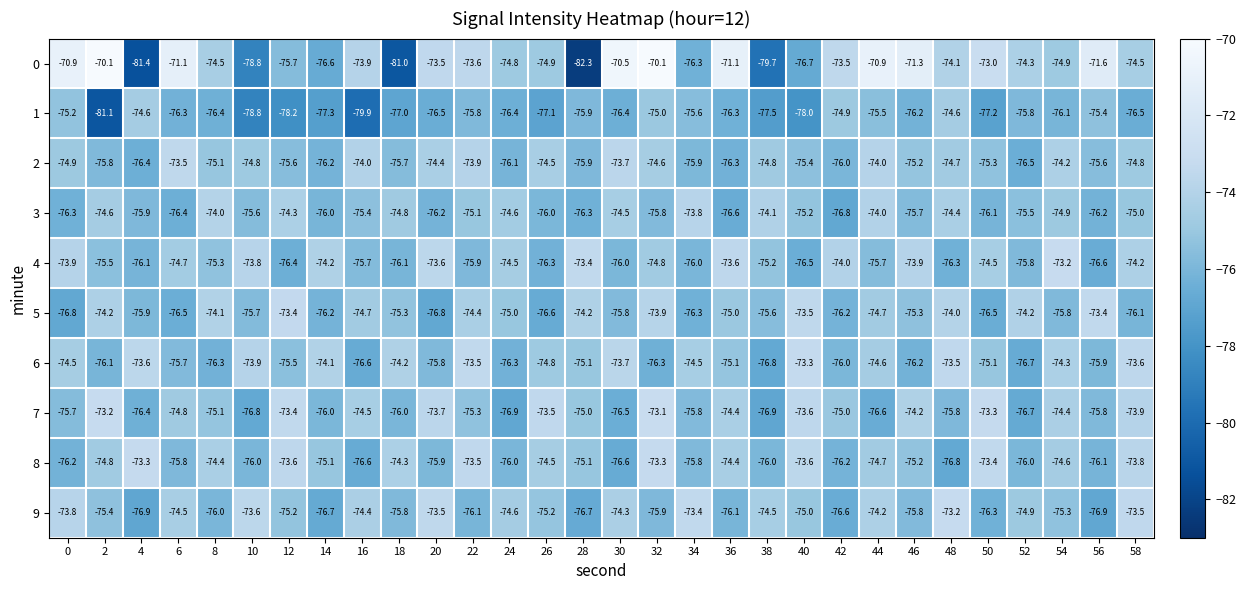

What is the average value of the 4 series?

-75.1